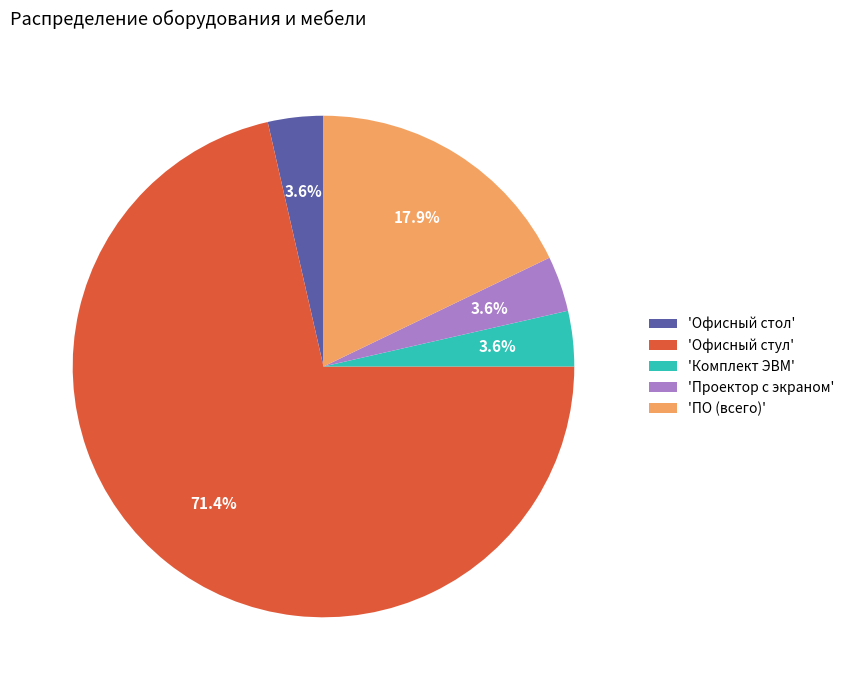

What percentage is NOT represented by 'Проектор с экраном'?

96.4%